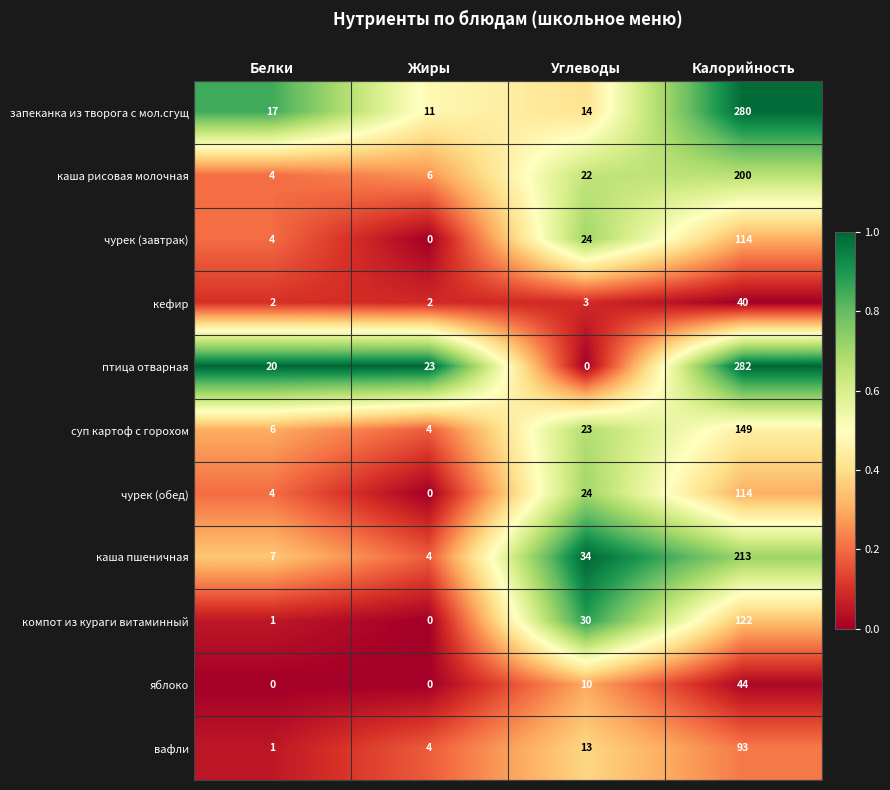

Between Жиры and Калорийность, which series saw the biggest shift?

запеканка из творога с мол.сгущ